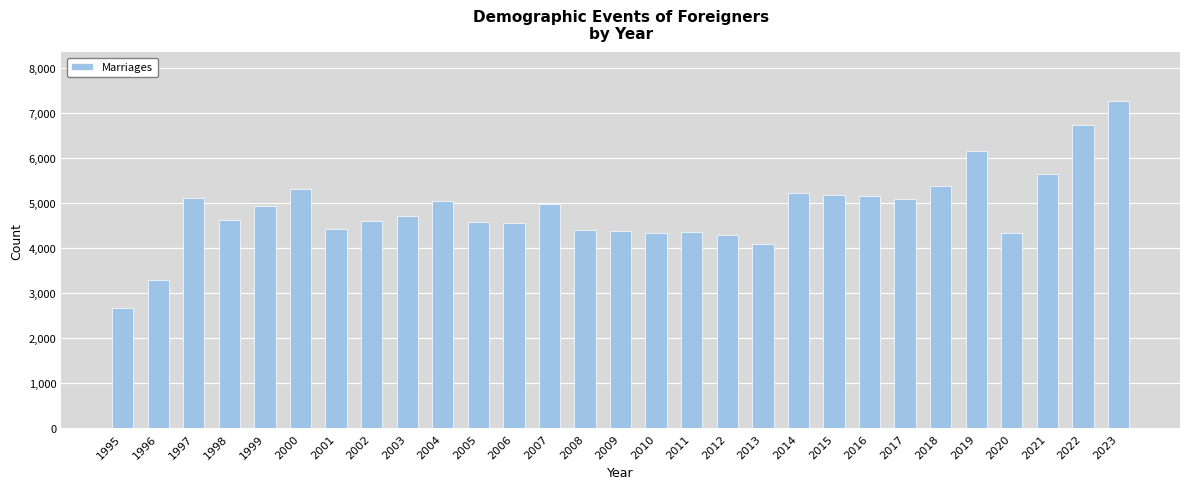

Count the number of categories in the chart.

29